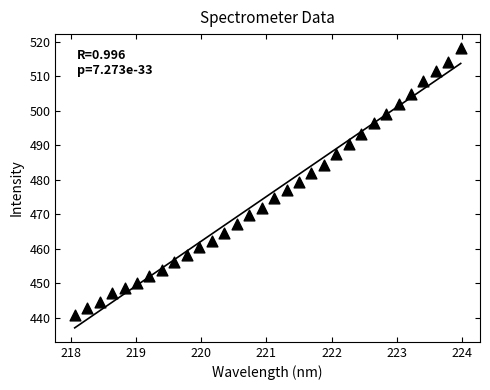

What is the range of Y values (max minus min)?

77.4